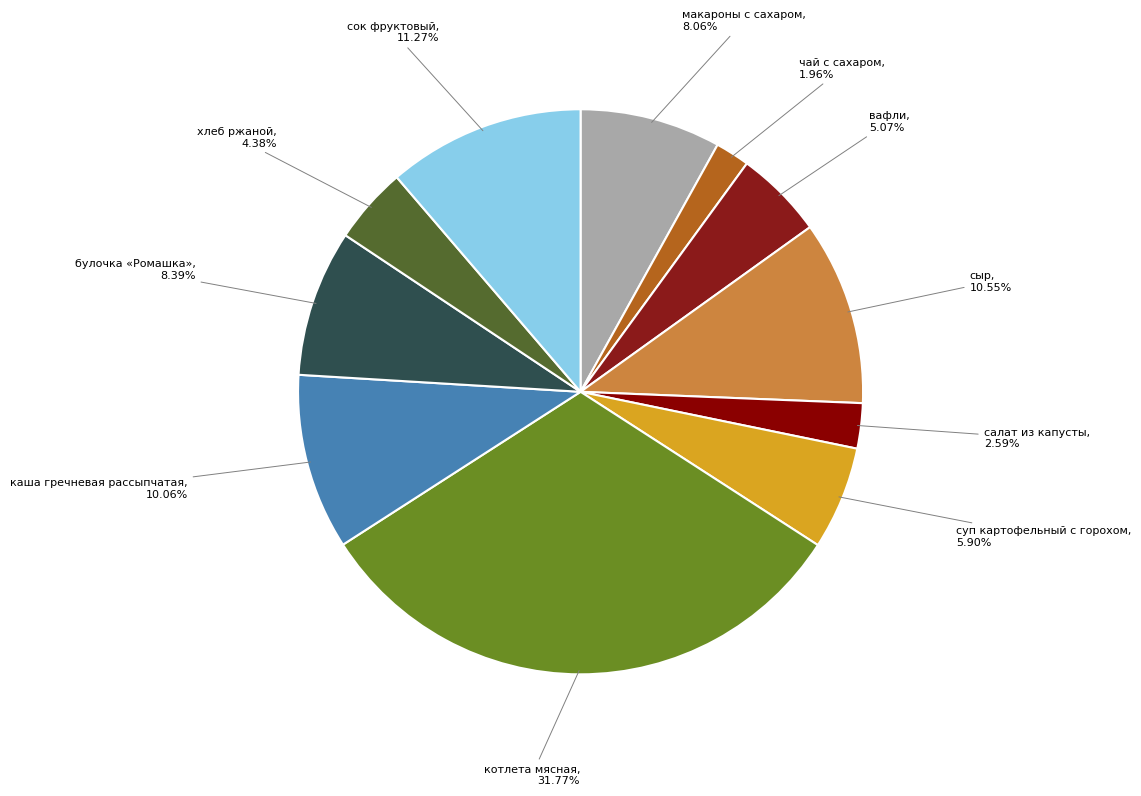

How many segments does this pie chart have?

11